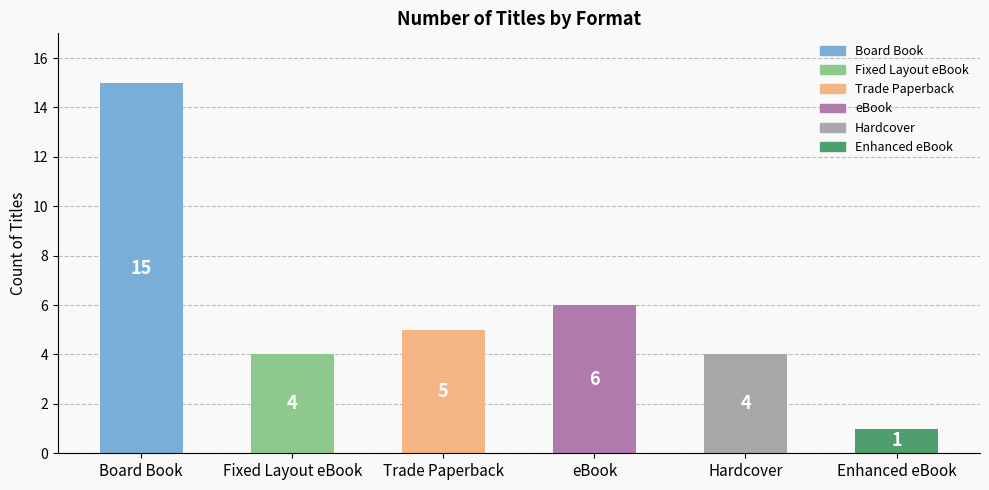

Reading left to right, what are all the values shown in this chart?

Board Book=15	Fixed Layout eBook=4	Trade Paperback=5	eBook=6	Hardcover=4	Enhanced eBook=1